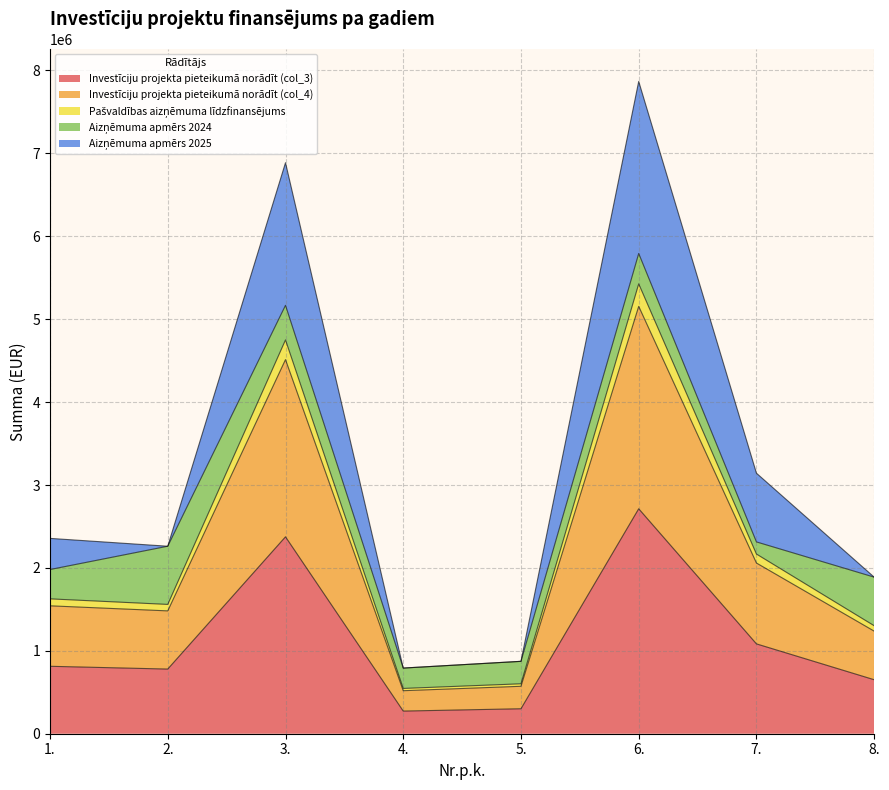

Where does the Investīciju projekta pieteikumā norādīt (col_4) series first go above 1542791?

1.